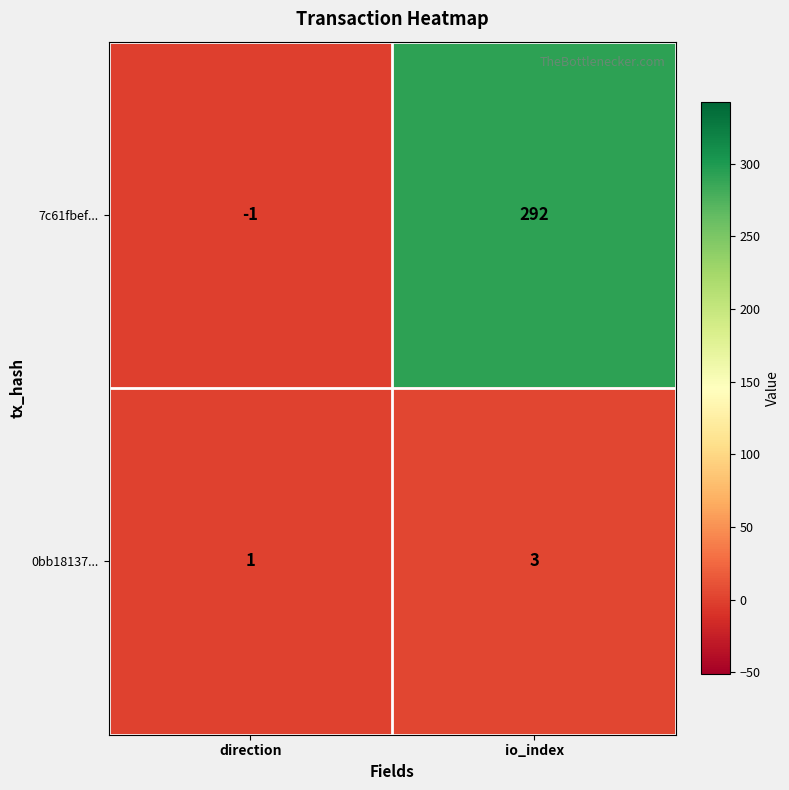

Reading left to right, transcribe all the data shown in this chart.

7c61fbef...: direction=-1	io_index=292
0bb18137...: direction=1	io_index=3